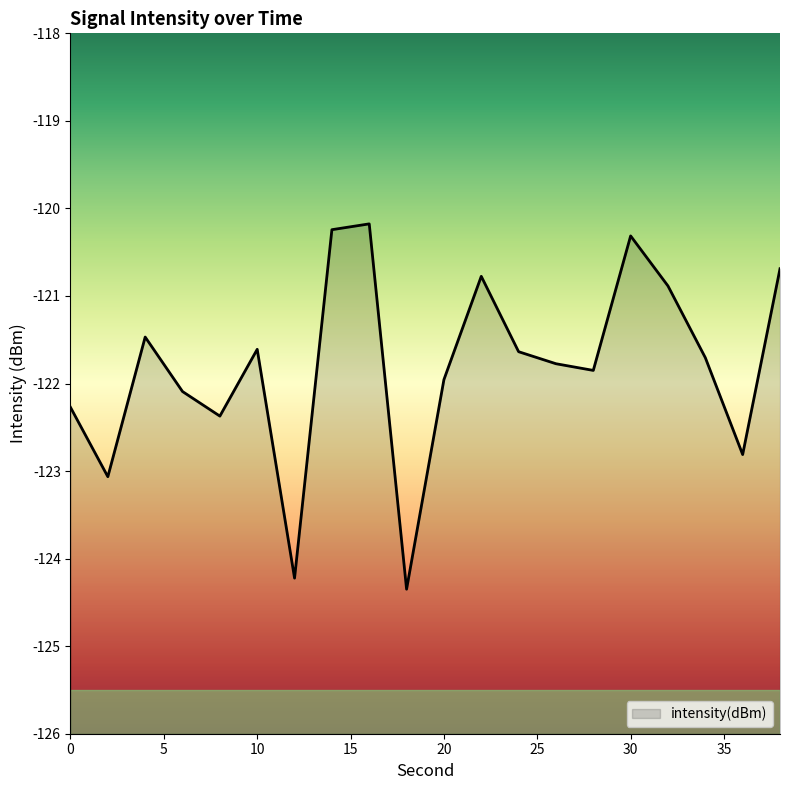

Which label corresponds to the smallest value in the chart?

18